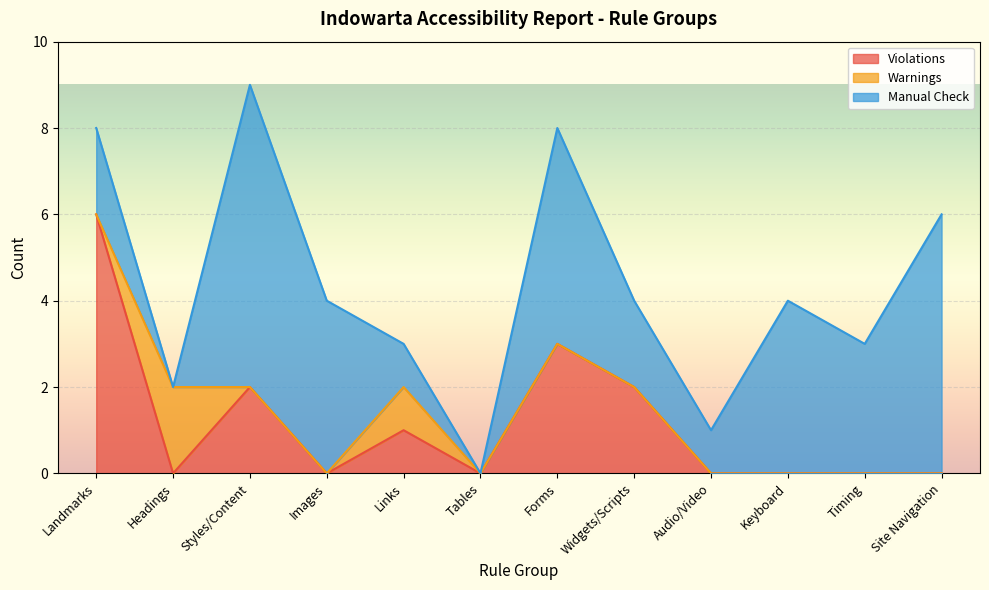

At how many categories does at least one series exceed 1?

9